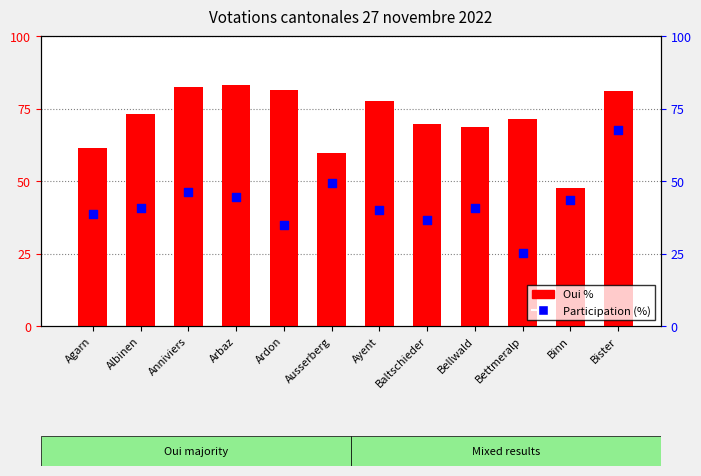

Which series contains the highest Y value?

Oui %